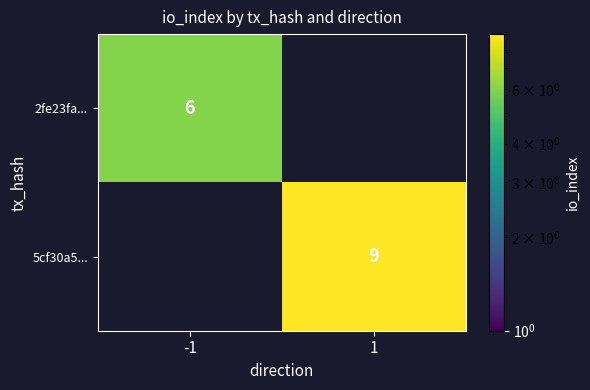

True or false: 2fe23fa... has a value of 3 at -1.

False